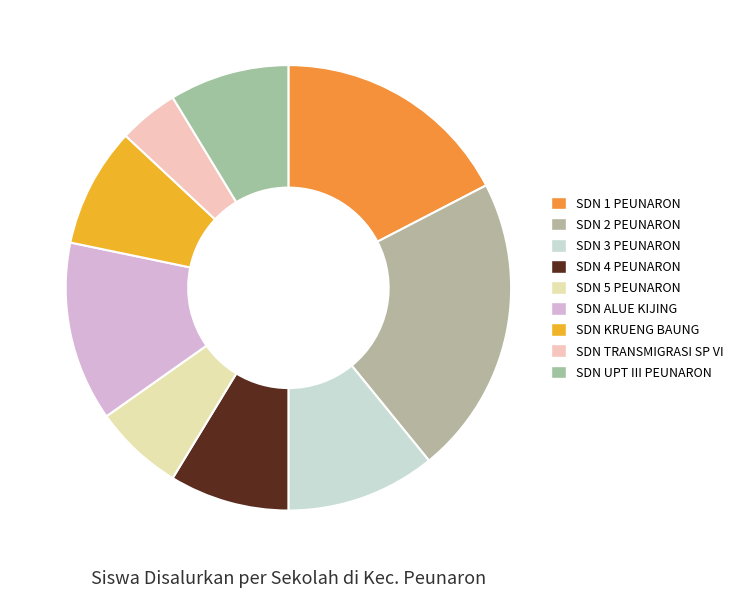

What percentage is NOT represented by SDN KRUENG BAUNG?

91.3%